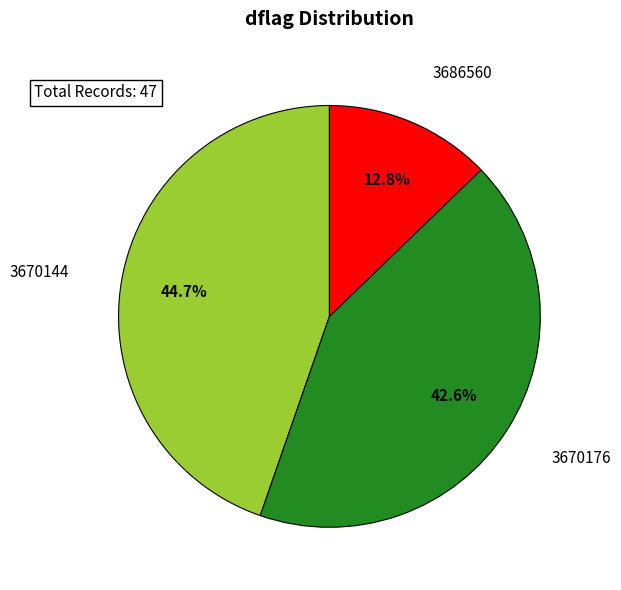

Does any single category account for the majority?

No